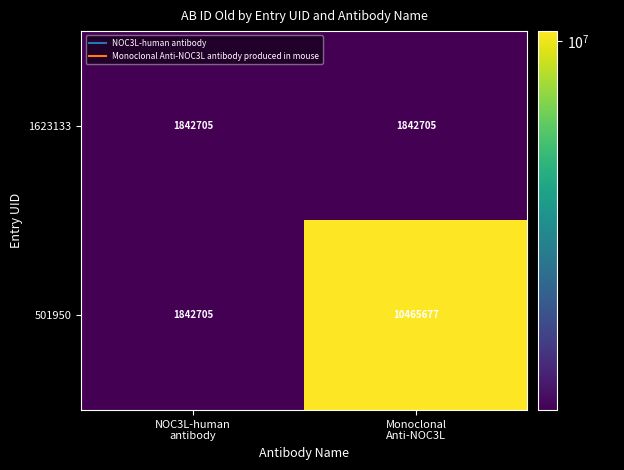

What is the lowest value of the 1623133 series?

1842705